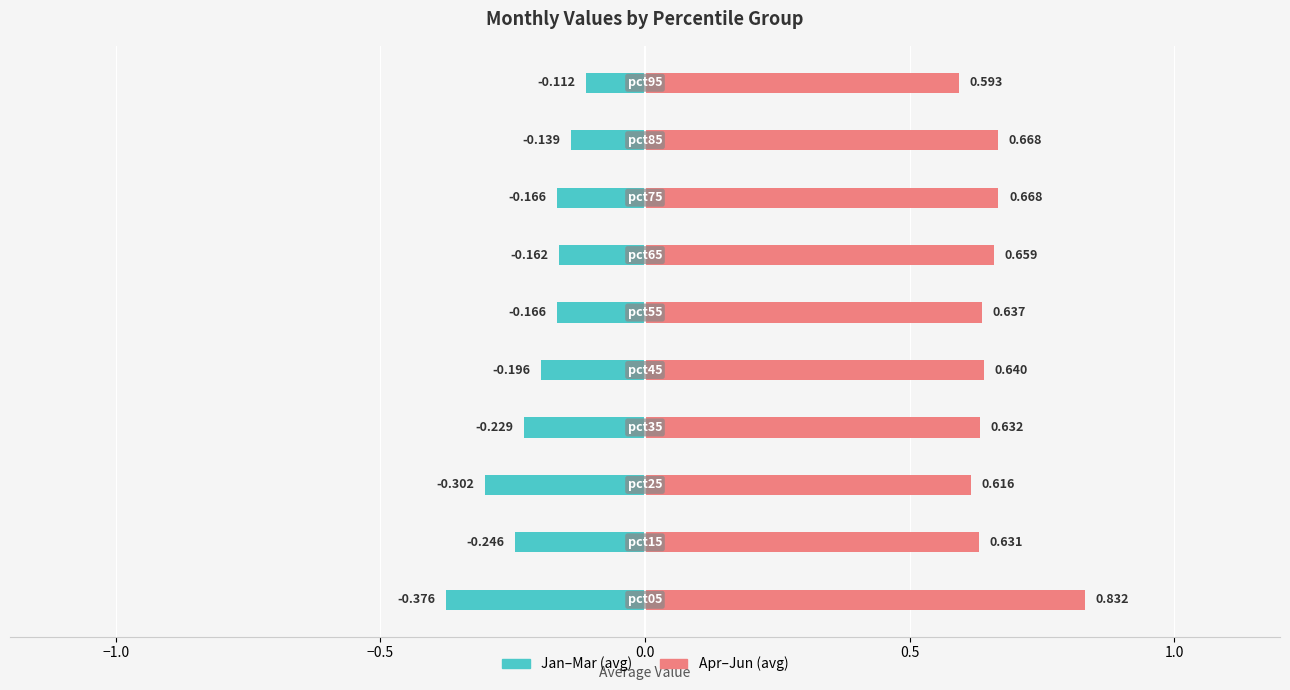

What is the minimum value shown in the chart?

-0.4